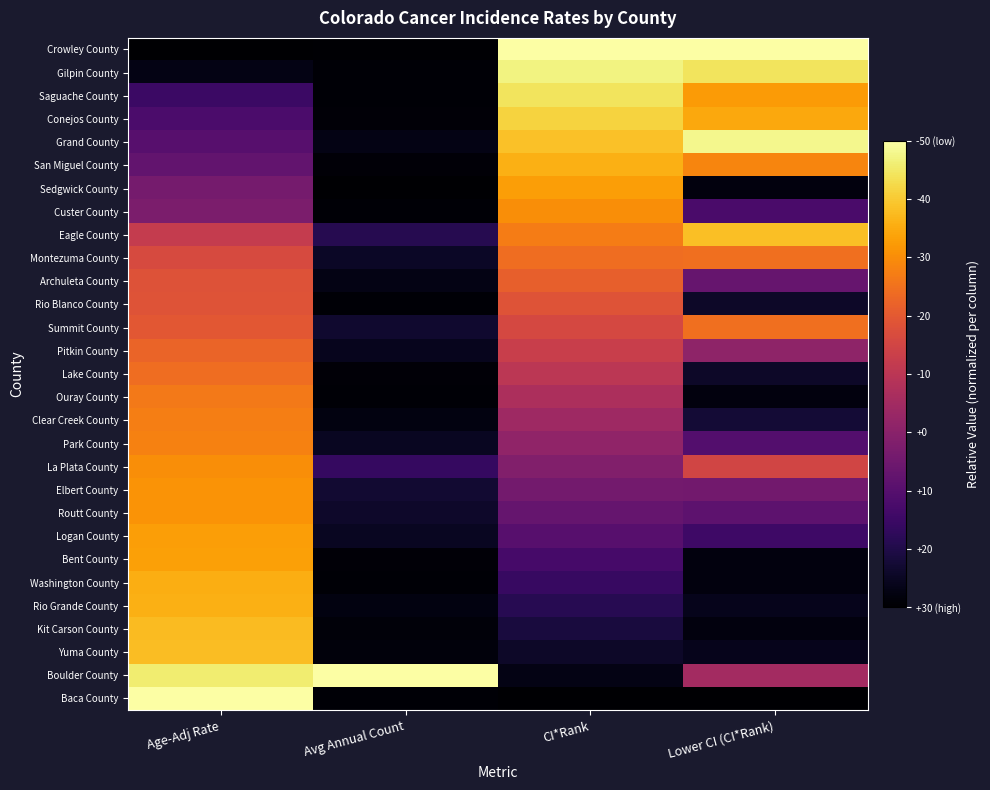

Which series changed the most between Avg Annual Count and Lower CI (CI*Rank)?

Crowley County